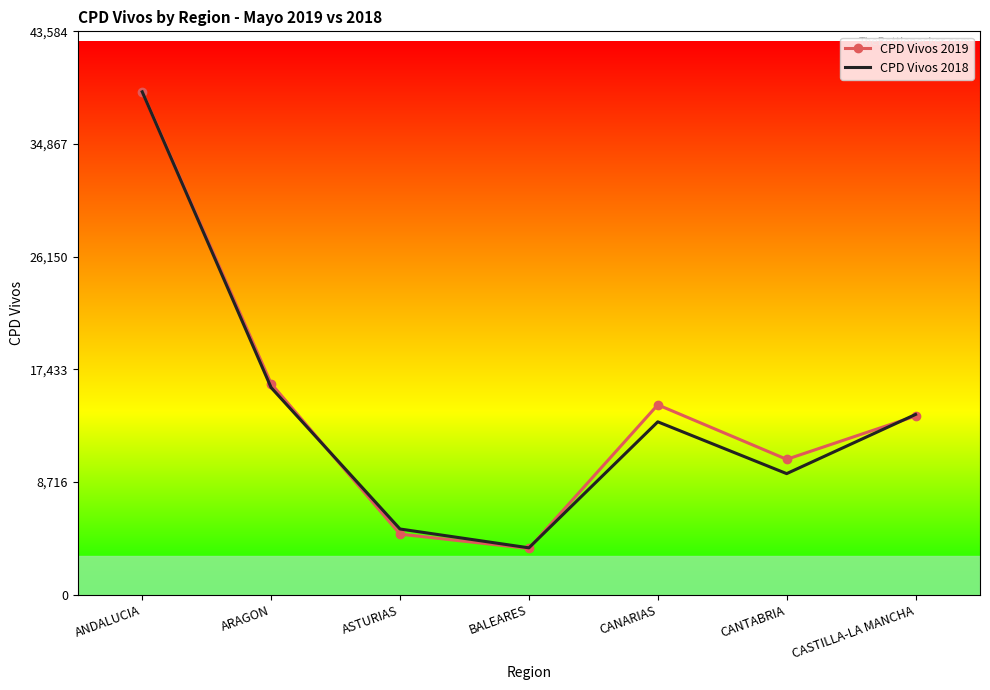

Which series has the largest range (max minus min)?

CPD Vivos 2019